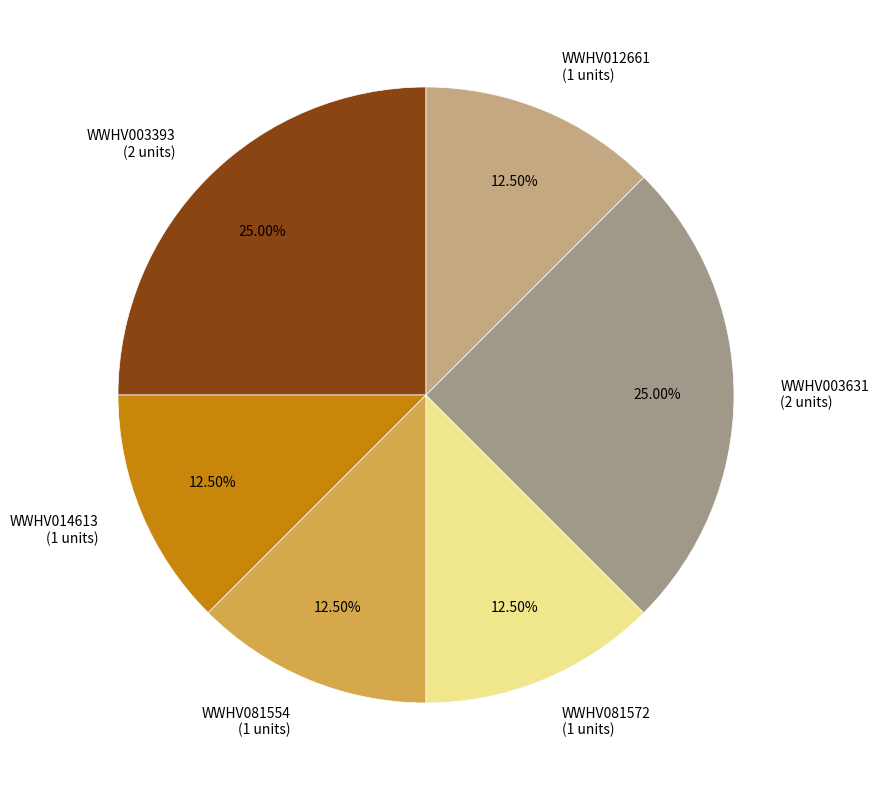

Does any single category account for the majority?

No